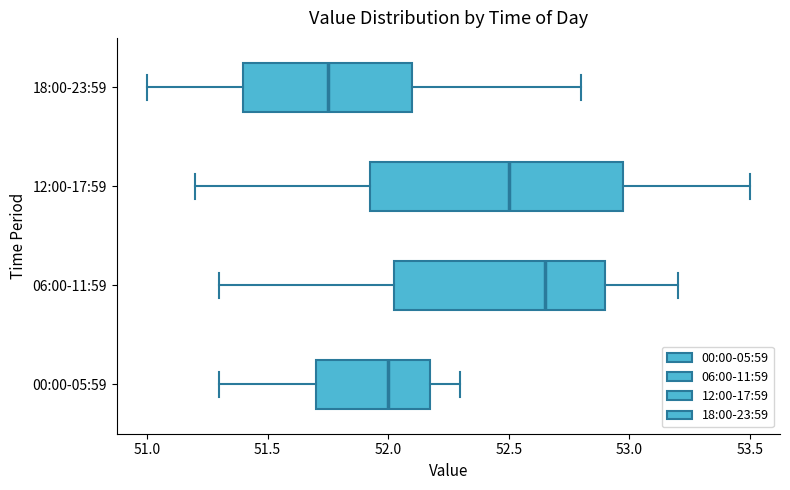

Reading bottom to top, transcribe this box plot: for each box, give where its median line is, the range the box spans, and where its two whiskers end, as read against the x-axis. The values are not printed on the chart, so give them approximately, as read against the axis.

00:00-05:59: median 52.00, box 51.70 to 52.20, whiskers 51.30 to 52.30
06:00-11:59: median 52.65, box 52.05 to 52.90, whiskers 51.30 to 53.20
12:00-17:59: median 52.50, box 51.95 to 53.00, whiskers 51.20 to 53.50
18:00-23:59: median 51.75, box 51.40 to 52.10, whiskers 51.00 to 52.80